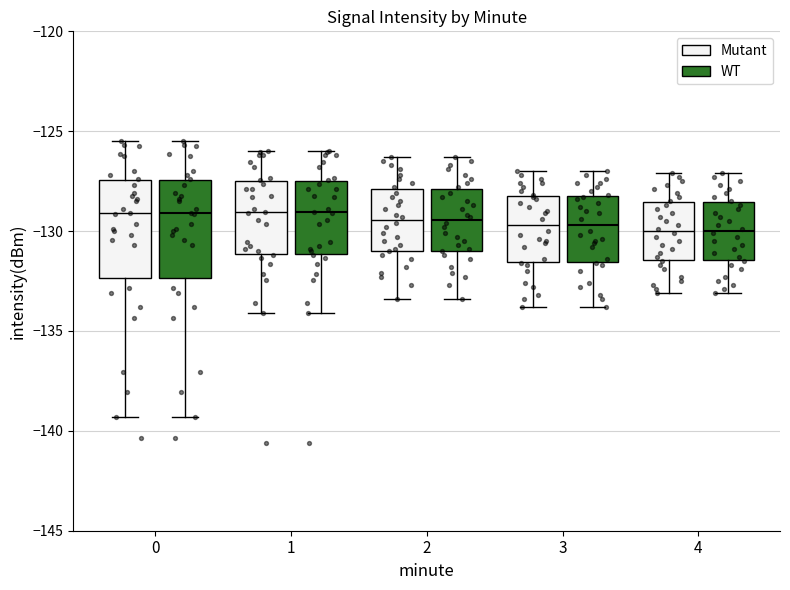

Where does the upper whisker of the box for 4 (WT) end on the y-axis? The values are not printed on the chart, so give them approximately, as read against the axis.

-127.0